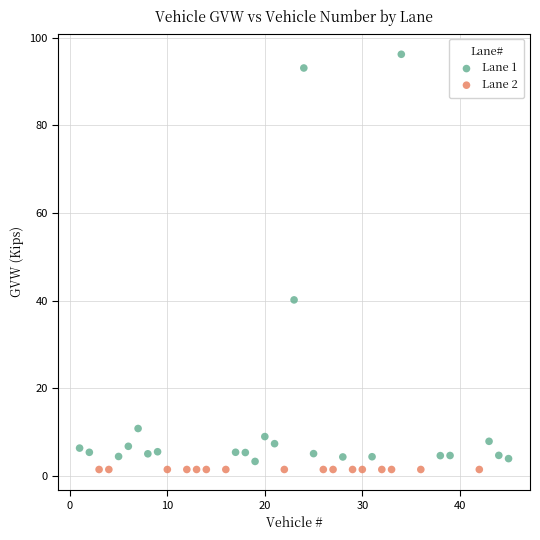

Which series contains the highest Y value?

Lane 1